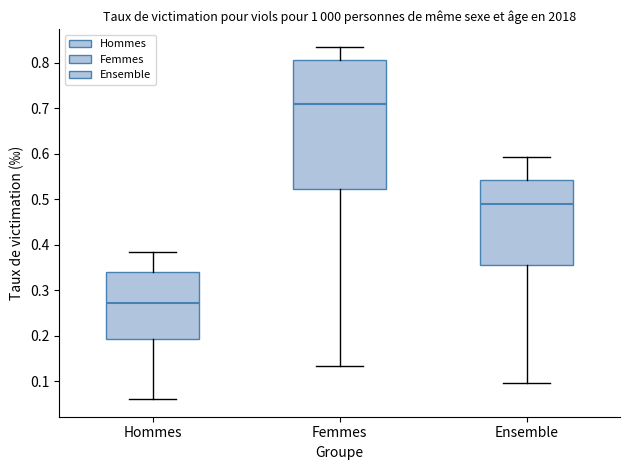

Reading left to right, read every box against the y-axis: the position of its median line, the range the box covers, and the ends of its whiskers. The values are not printed on the chart, so give them approximately, as read against the axis.

Hommes: median 0.27, box 0.19 to 0.34, whiskers 0.06 to 0.38
Femmes: median 0.71, box 0.52 to 0.80, whiskers 0.13 to 0.83
Ensemble: median 0.49, box 0.36 to 0.54, whiskers 0.10 to 0.59